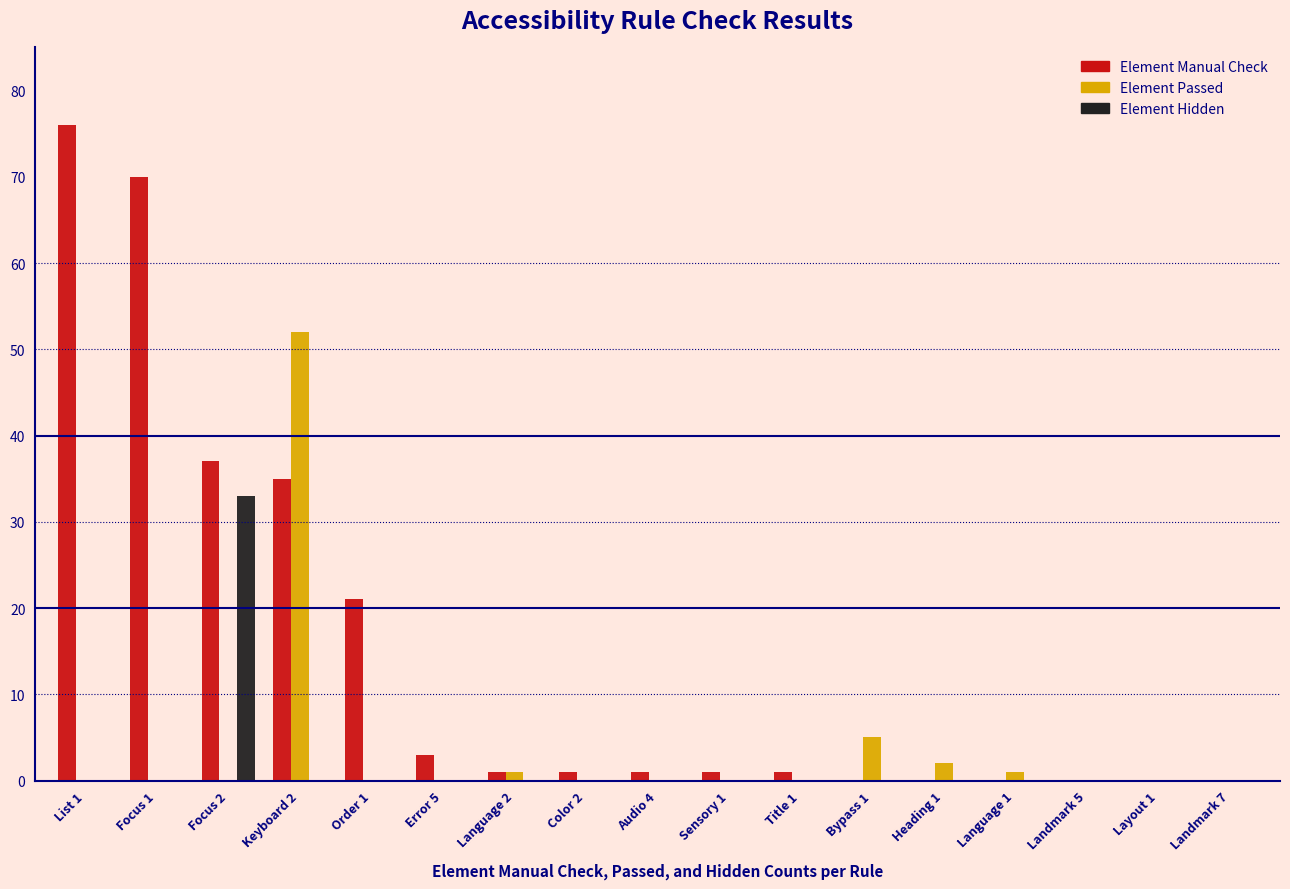

What is the sum of all Element Hidden values?

33